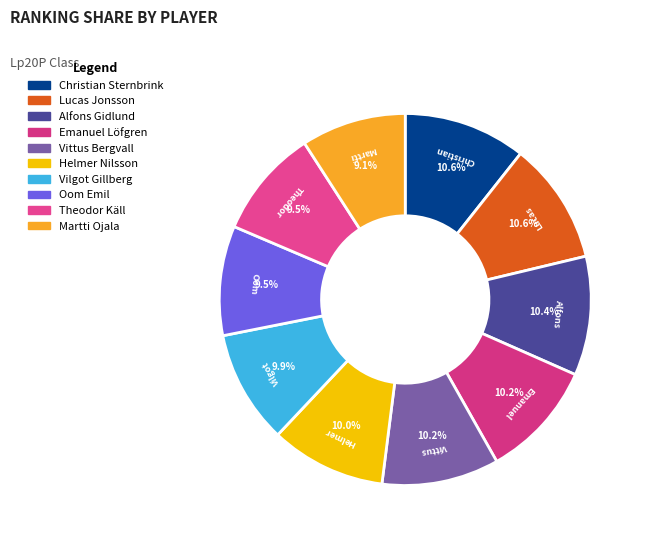

Rank the categories by value from highest to lowest.

Christian Sternbrink, Lucas Jonsson, Alfons Gidlund, Emanuel Löfgren, Vittus Bergvall, Helmer Nilsson, Vilgot Gillberg, Oom Emil, Theodor Käll, Martti Ojala